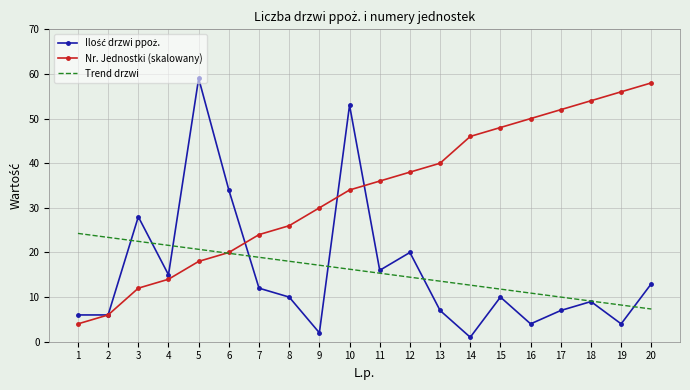

Where is Nr. Jednostki (skalowany) nearest to the value 31?

9